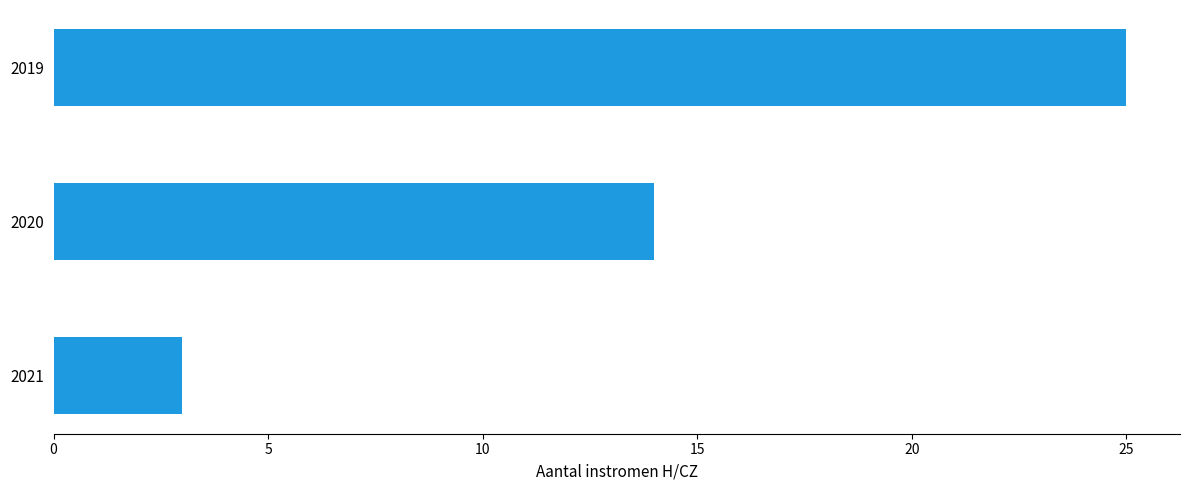

The chart shows a value of 4 at 2021. True or false?

False